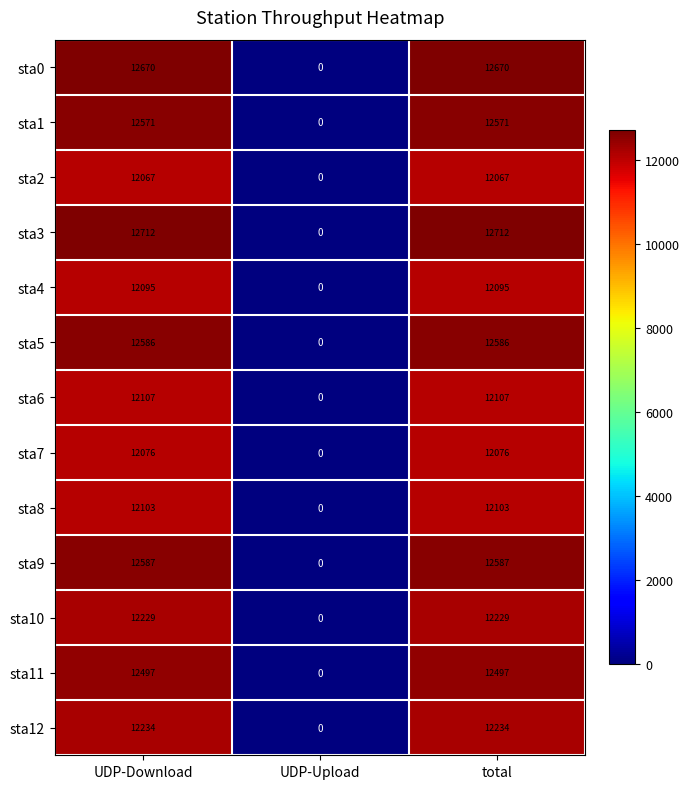

Is the value of sta6 at UDP-Upload greater than the value of sta8 at UDP-Download?

No